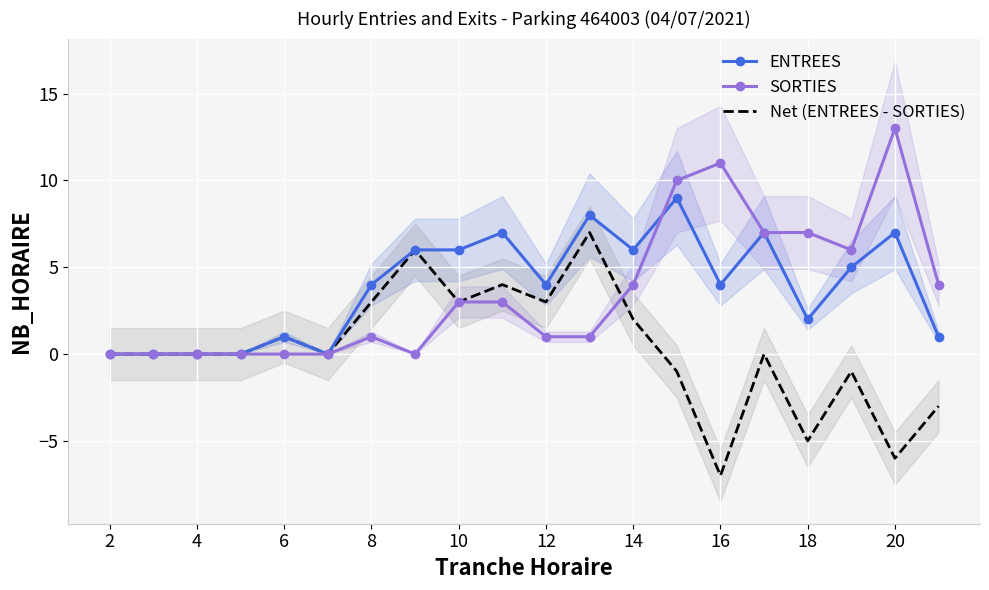

Reading left to right, extract all data points from this chart.

ENTREES: 0	0	0	0	1	0	4	6	6	7	4	8	6	9	4	7	2	5	7	1
SORTIES: 0	0	0	0	0	0	1	0	3	3	1	1	4	10	11	7	7	6	13	4
Net (ENTREES - SORTIES): 0	0	0	0	1	0	3	6	3	4	3	7	2	-1	-7	0	-5	-1	-6	-3